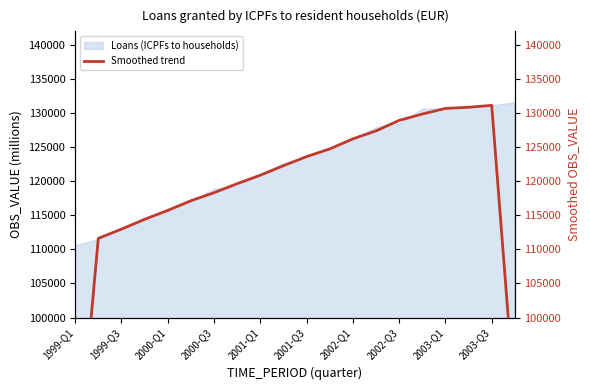

The value of Loans (ICPFs to households) at 1999-Q1 is 110505.0. True or false?

True